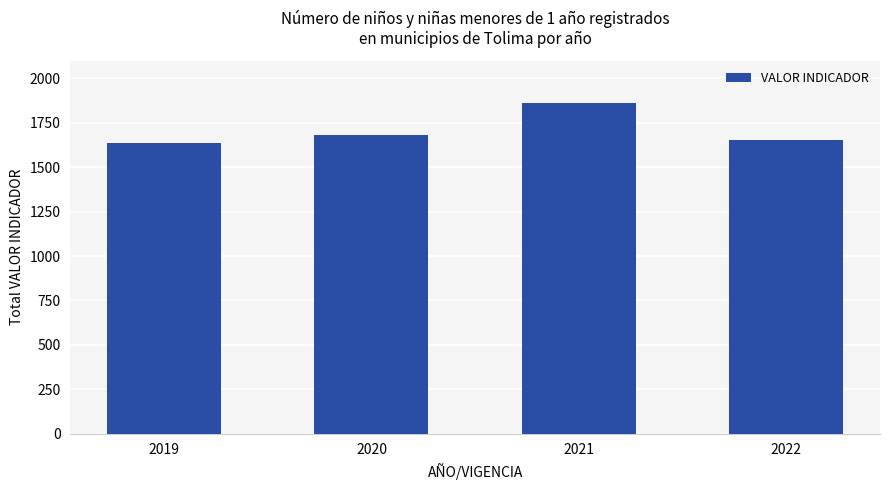

True or false: the data shows 1862 at 2021.

True